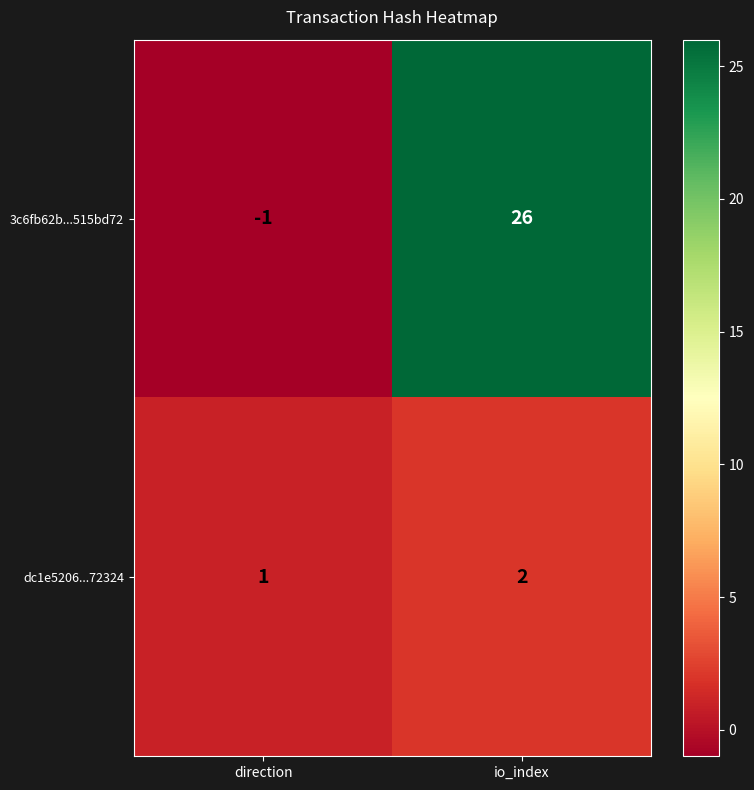

What is the sum of all 3c6fb62b...515bd72 values?

25